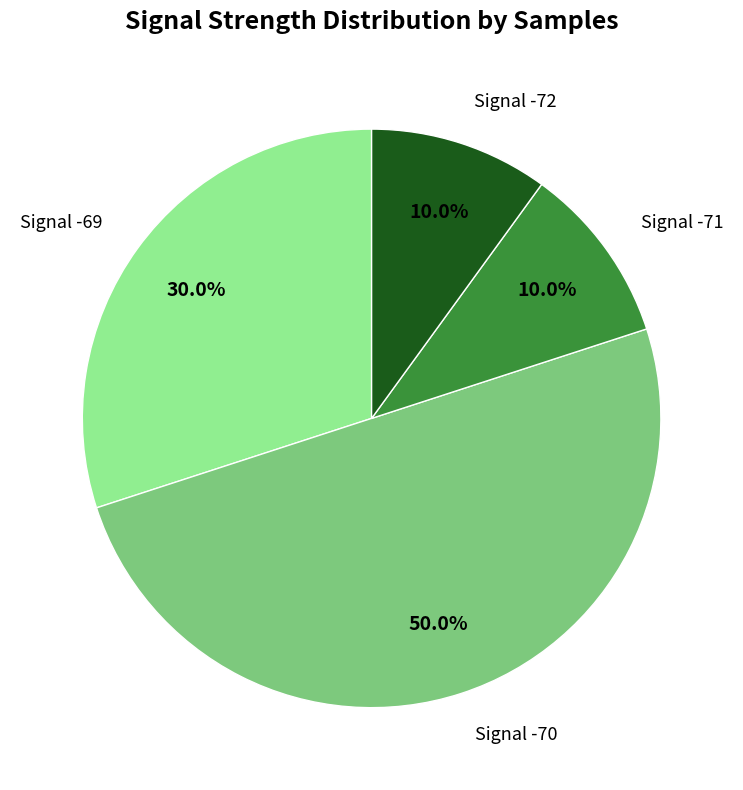

Does Signal -69 represent more than half of the total?

No